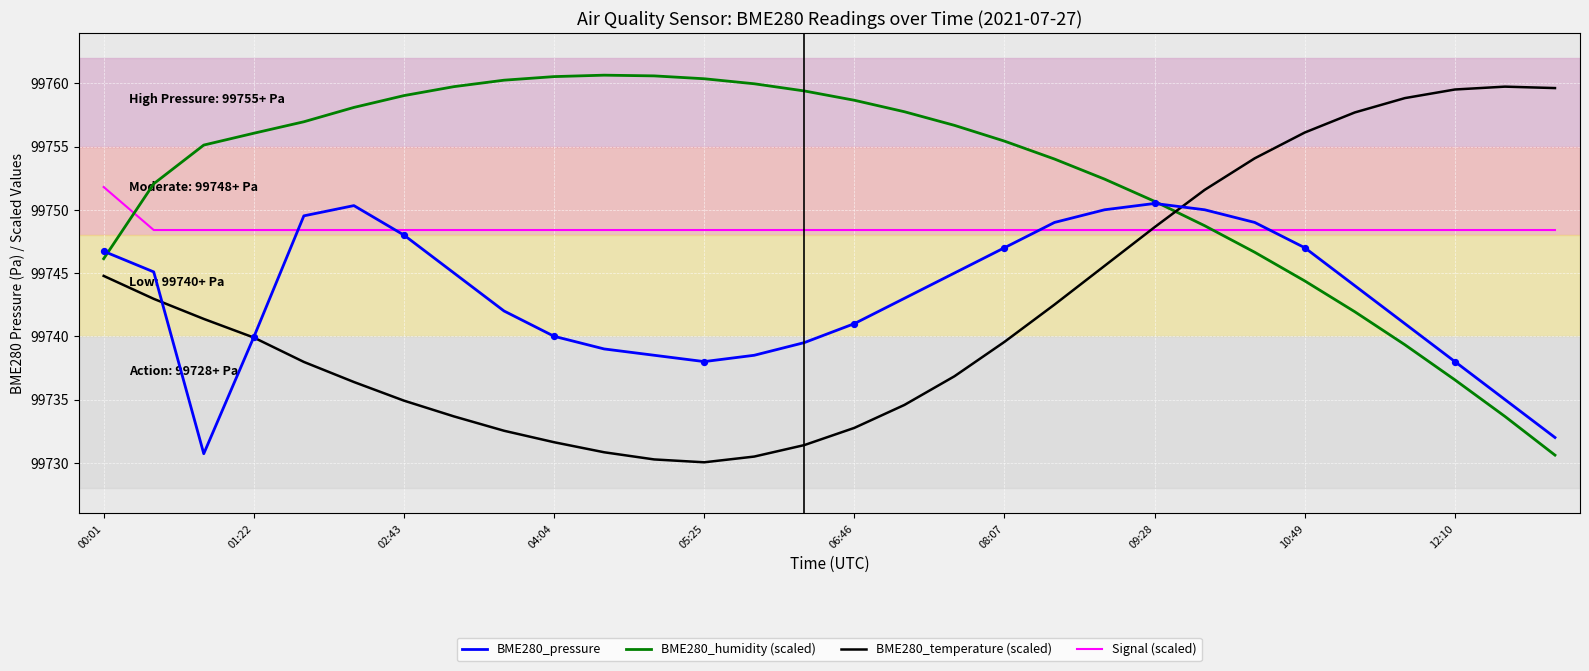

What are all the series names shown in the legend?

BME280_pressure, BME280_humidity (scaled), BME280_temperature (scaled), Signal (scaled)